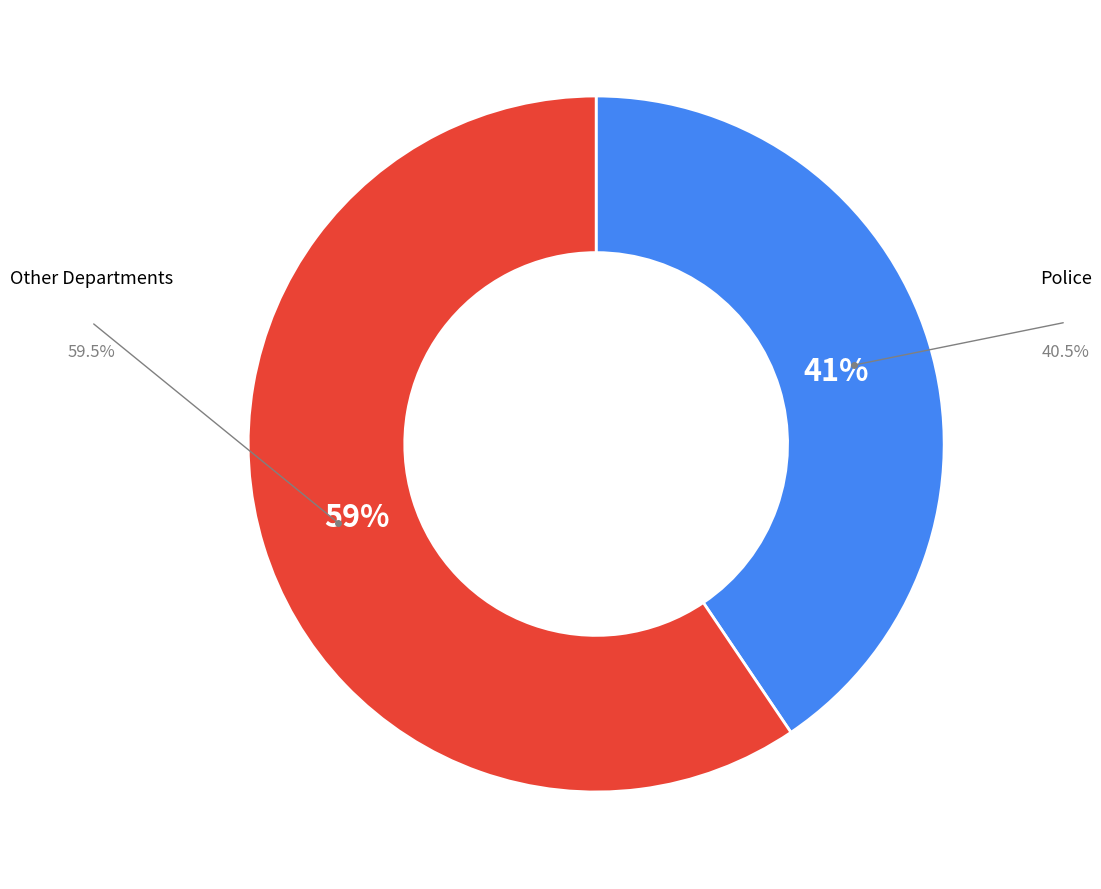

Does any single category account for the majority?

Yes